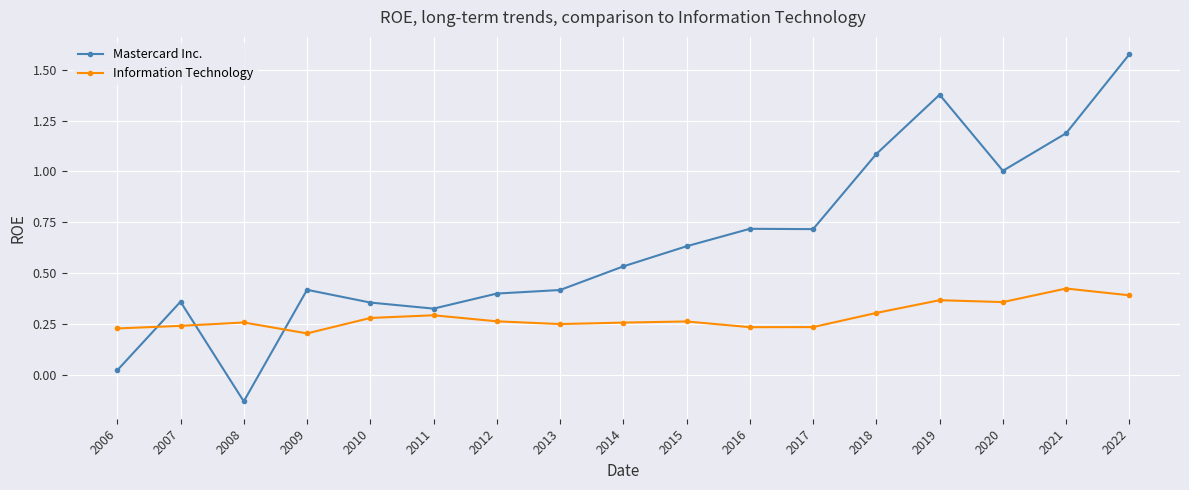

At which label is Mastercard Inc. closest to 0?

2006